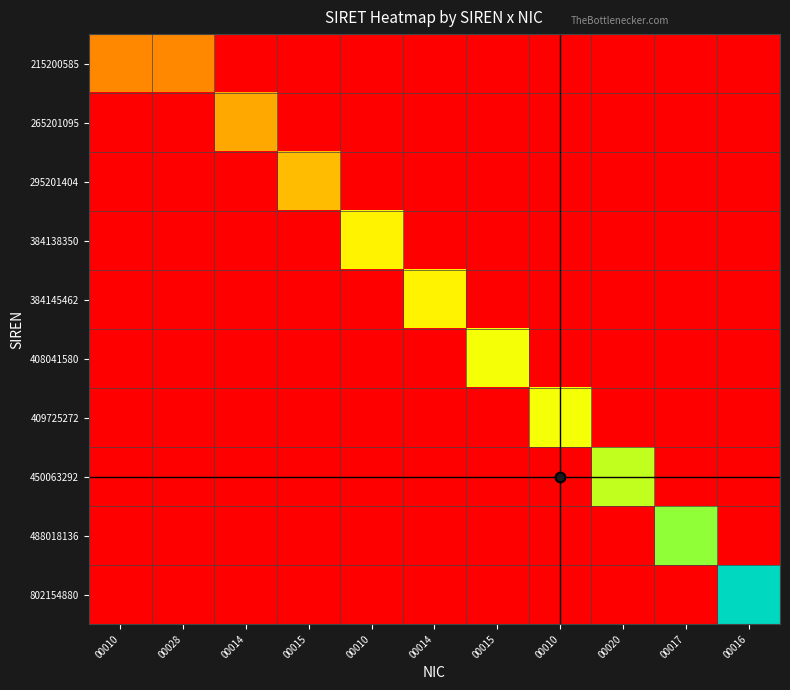

Reading left to right, what are all the values shown in this chart?

215200585: 00010=0.3	00028=0.3	00014=0.0	00015=0.0	00010=0.0	00014=0.0	00015=0.0	00010=0.0	00020=0.0	00017=0.0	00016=0.0
265201095: 00010=0.0	00028=0.0	00014=0.3	00015=0.0	00010=0.0	00014=0.0	00015=0.0	00010=0.0	00020=0.0	00017=0.0	00016=0.0
295201404: 00010=0.0	00028=0.0	00014=0.0	00015=0.4	00010=0.0	00014=0.0	00015=0.0	00010=0.0	00020=0.0	00017=0.0	00016=0.0
384138350: 00010=0.0	00028=0.0	00014=0.0	00015=0.0	00010=0.5	00014=0.0	00015=0.0	00010=0.0	00020=0.0	00017=0.0	00016=0.0
384145462: 00010=0.0	00028=0.0	00014=0.0	00015=0.0	00010=0.0	00014=0.5	00015=0.0	00010=0.0	00020=0.0	00017=0.0	00016=0.0
408041580: 00010=0.0	00028=0.0	00014=0.0	00015=0.0	00010=0.0	00014=0.0	00015=0.5	00010=0.0	00020=0.0	00017=0.0	00016=0.0
409725272: 00010=0.0	00028=0.0	00014=0.0	00015=0.0	00010=0.0	00014=0.0	00015=0.0	00010=0.5	00020=0.0	00017=0.0	00016=0.0
450063292: 00010=0.0	00028=0.0	00014=0.0	00015=0.0	00010=0.0	00014=0.0	00015=0.0	00010=0.0	00020=0.6	00017=0.0	00016=0.0
488018136: 00010=0.0	00028=0.0	00014=0.0	00015=0.0	00010=0.0	00014=0.0	00015=0.0	00010=0.0	00020=0.0	00017=0.6	00016=0.0
802154880: 00010=0.0	00028=0.0	00014=0.0	00015=0.0	00010=0.0	00014=0.0	00015=0.0	00010=0.0	00020=0.0	00017=0.0	00016=1.0